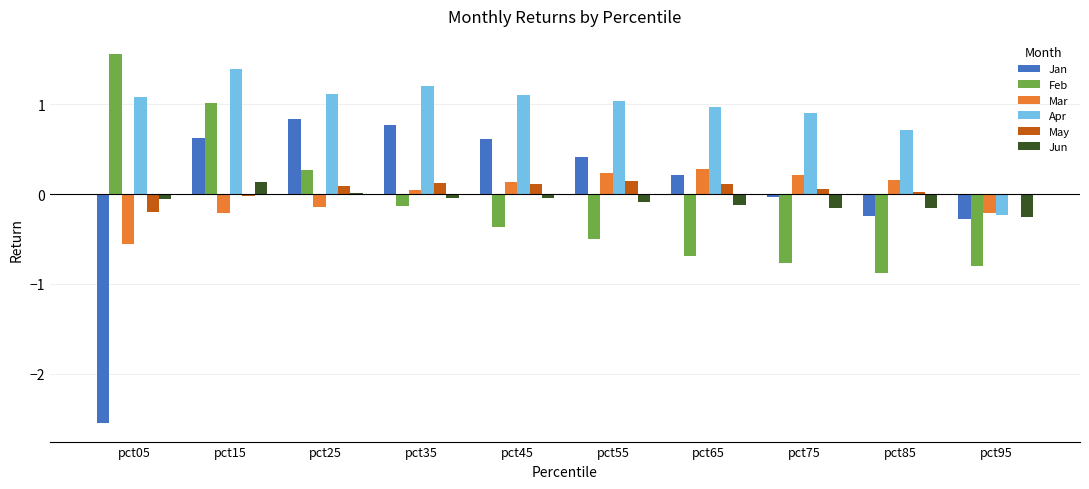

Where does the Mar series first go above 0?

pct35